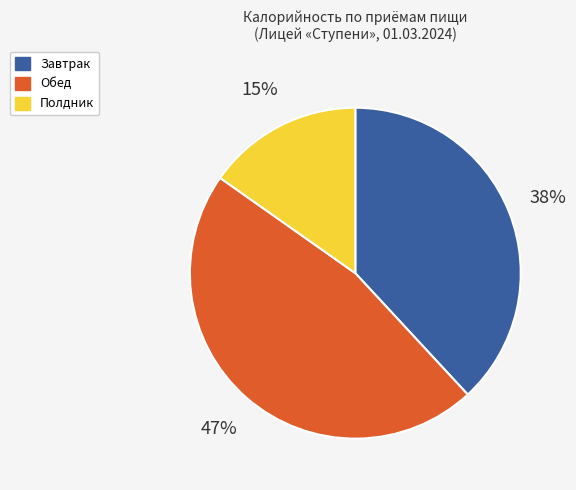

To the nearest percent, what is the average slice percentage?

33%